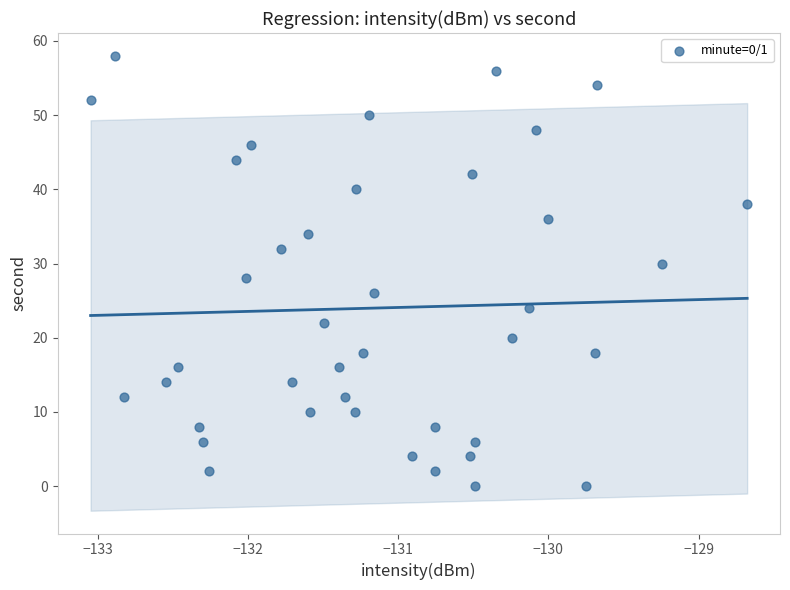

How many data points are displayed?

40